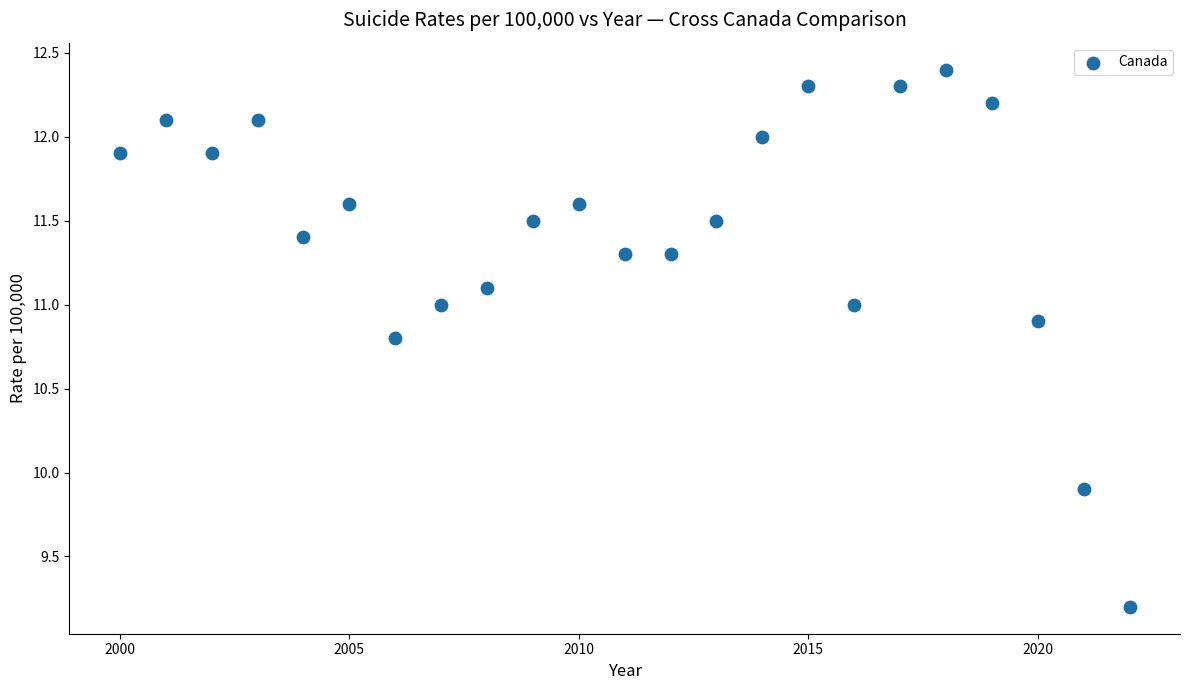

What Y value in the scatter plot is closest to 10?

9.9